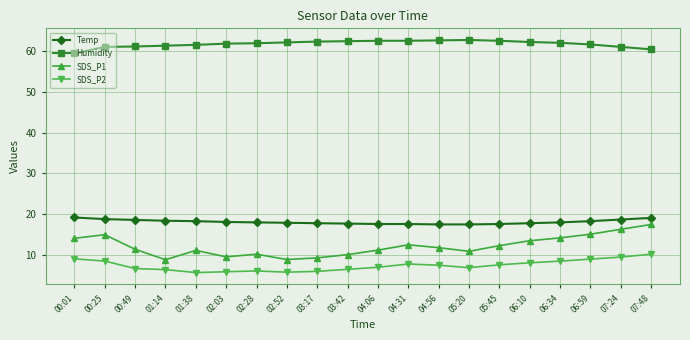

What is the difference between the highest and lowest values at 00:01?

50.3